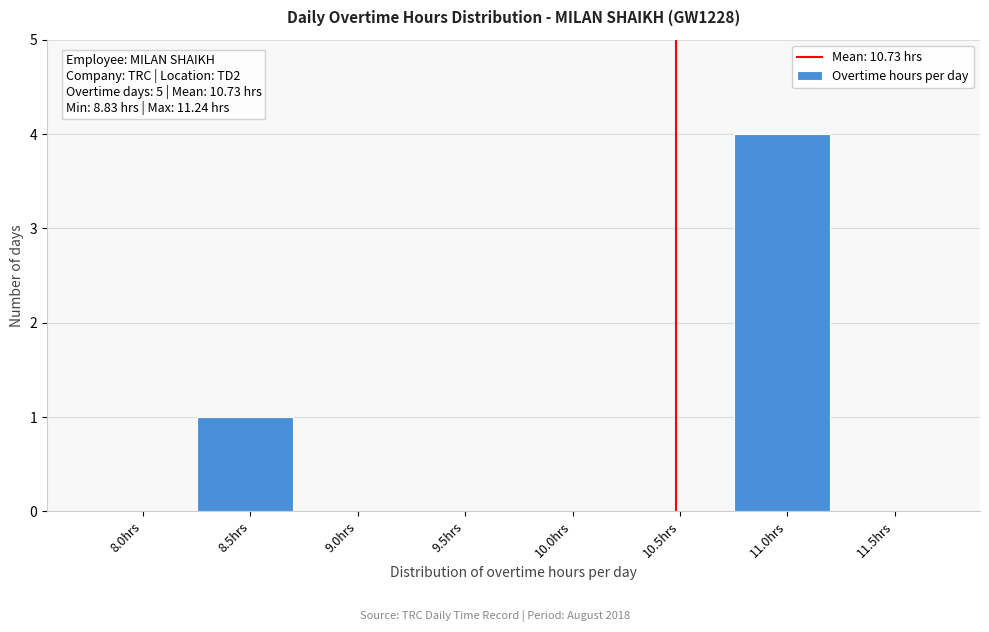

Reading right to left, transcribe all the data shown in this chart.

11.5hrs=0	11.0hrs=4	10.5hrs=0	10.0hrs=0	9.5hrs=0	9.0hrs=0	8.5hrs=1	8.0hrs=0